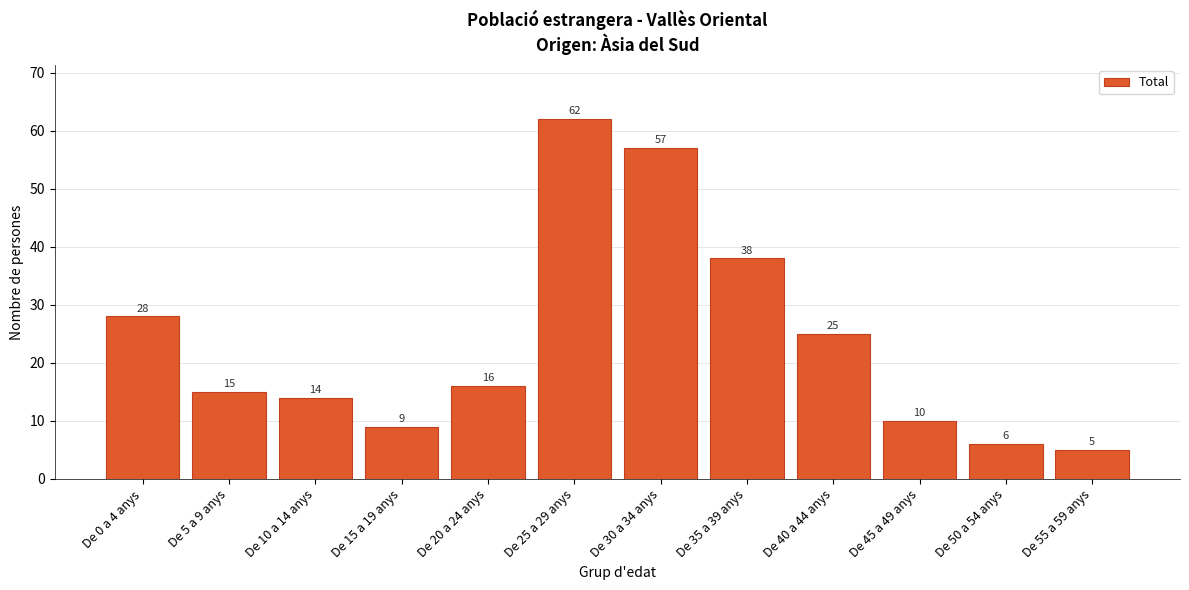

Reading left to right, list all the values displayed in this chart.

28	15	14	9	16	62	57	38	25	10	6	5